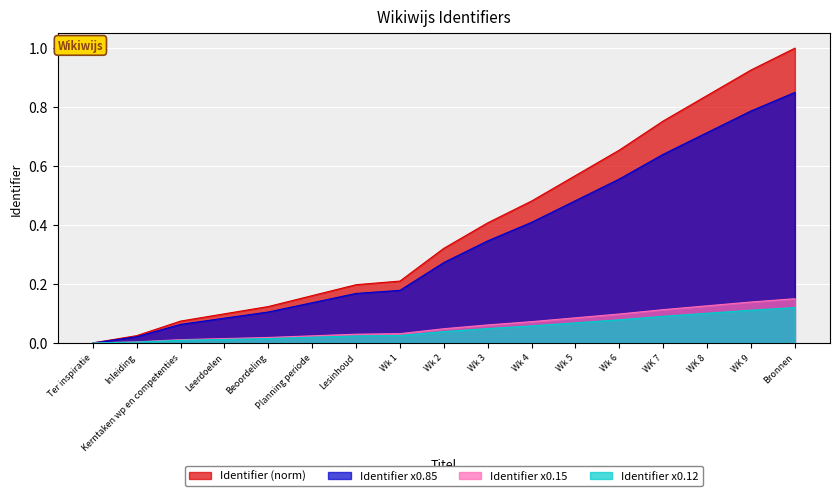

What is the label of the 15th point from the right?

Kerntaken wp en competenties